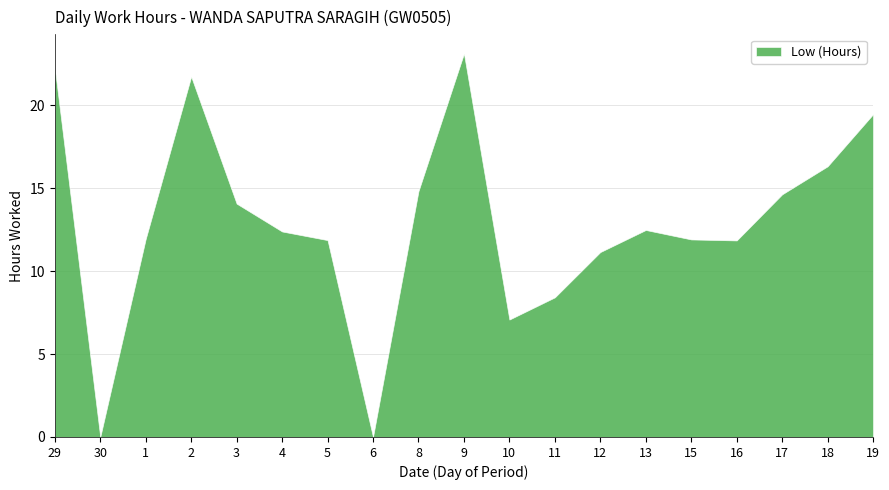

What is the change in value from 29 to 5?

-10.4